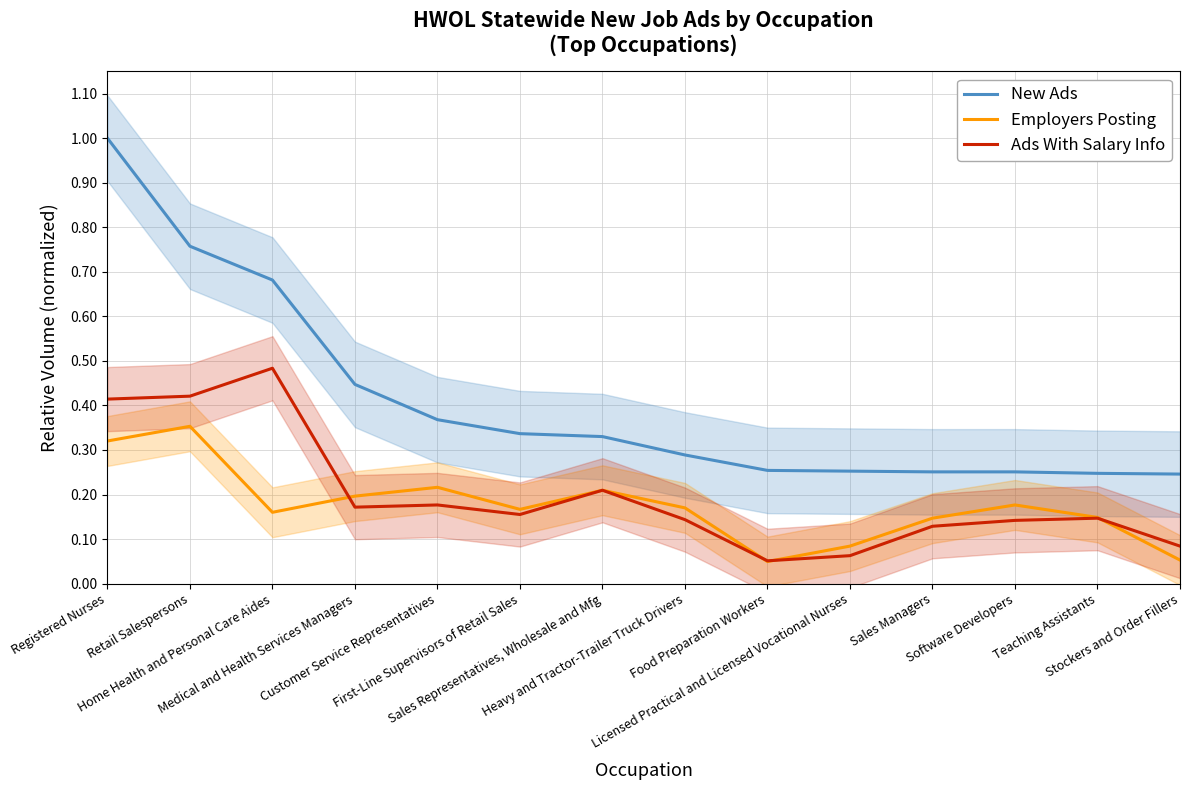

At which category does Employers Posting reach its first local peak?

Retail Salespersons